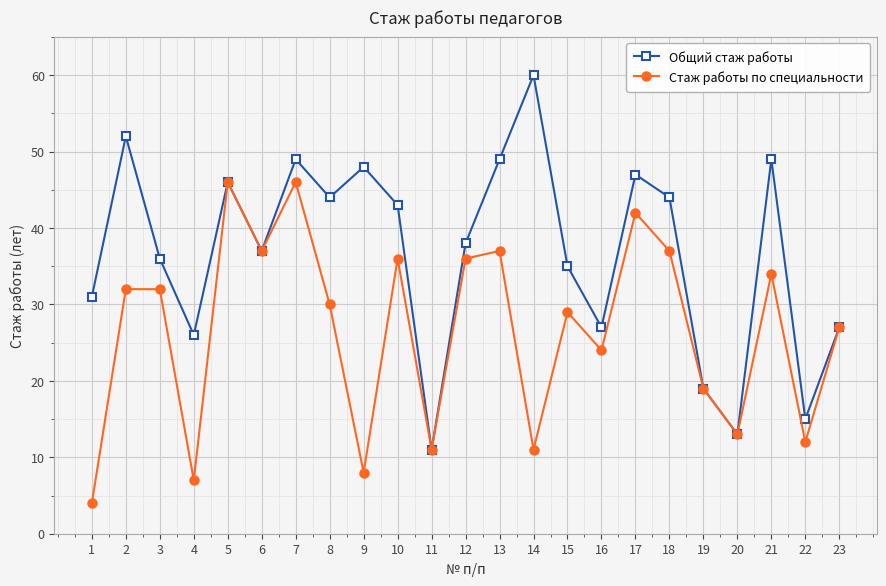

Between 18 and 23, which series saw the biggest shift?

Общий стаж работы